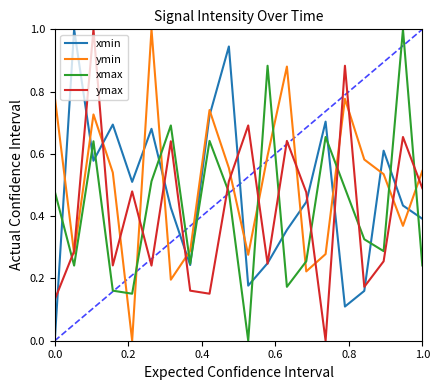

What is the maximum value for ymax?

1.0